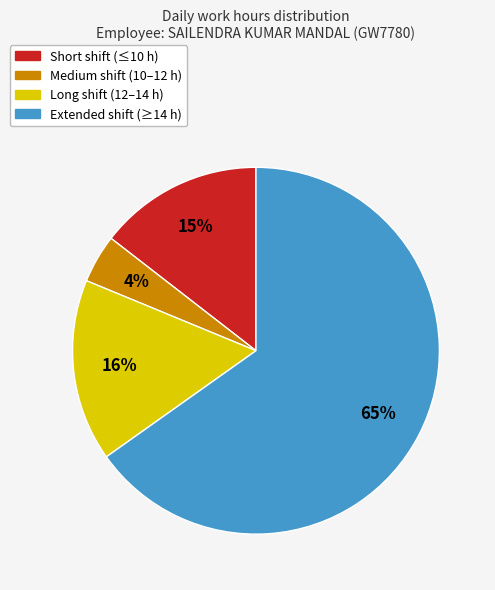

To the nearest percent, what is the difference between the largest and smallest slice percentages?

61%